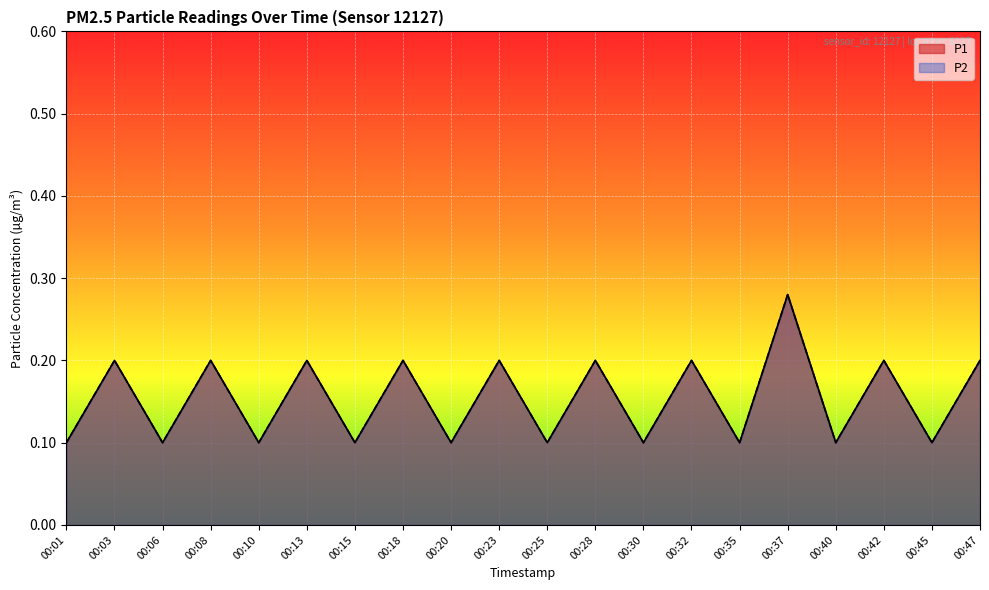

What is the sum of the P1 values at 00:01 and 00:32?

0.3